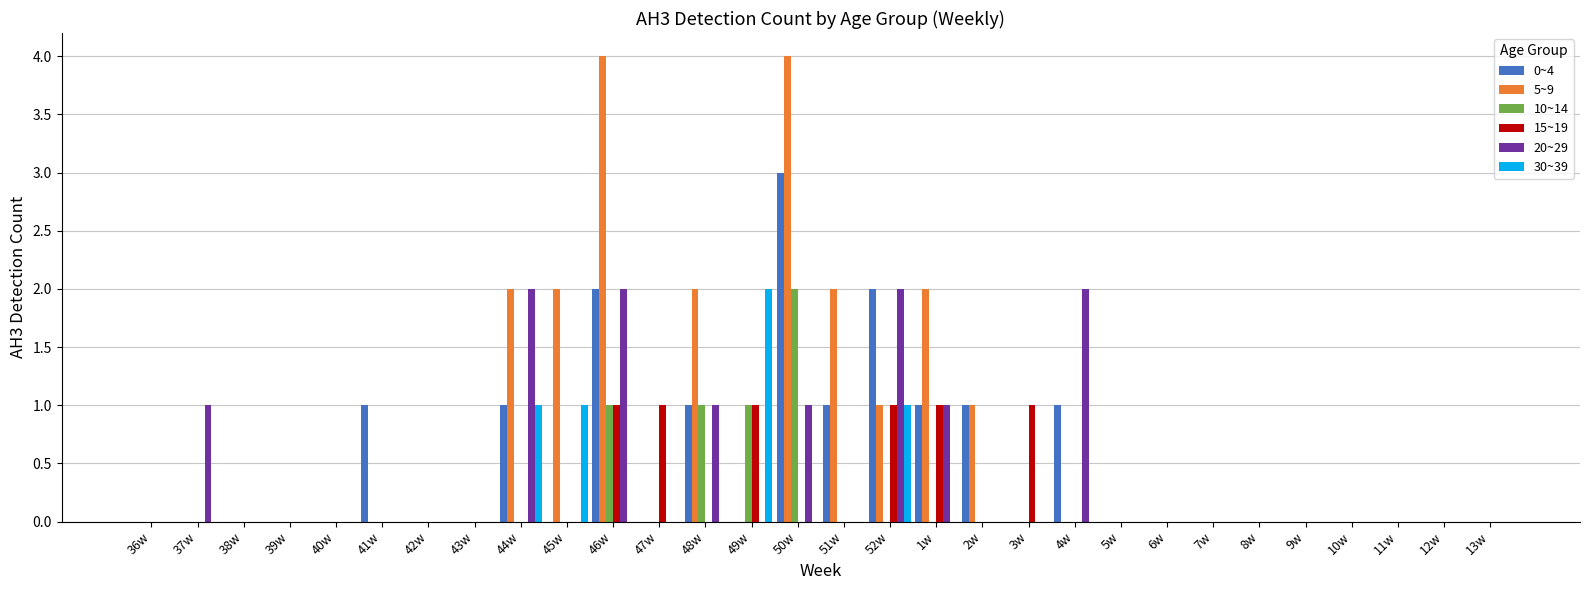

Which series has the largest range (max minus min)?

5~9